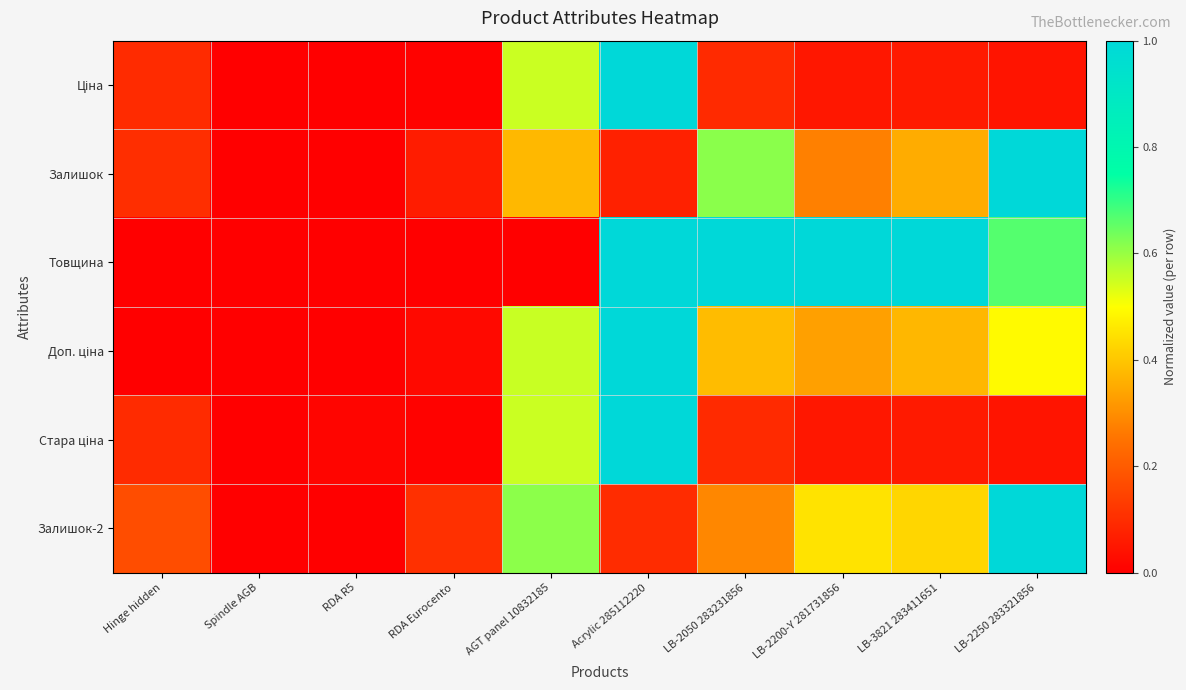

At how many categories does at least one series exceed 0?

9